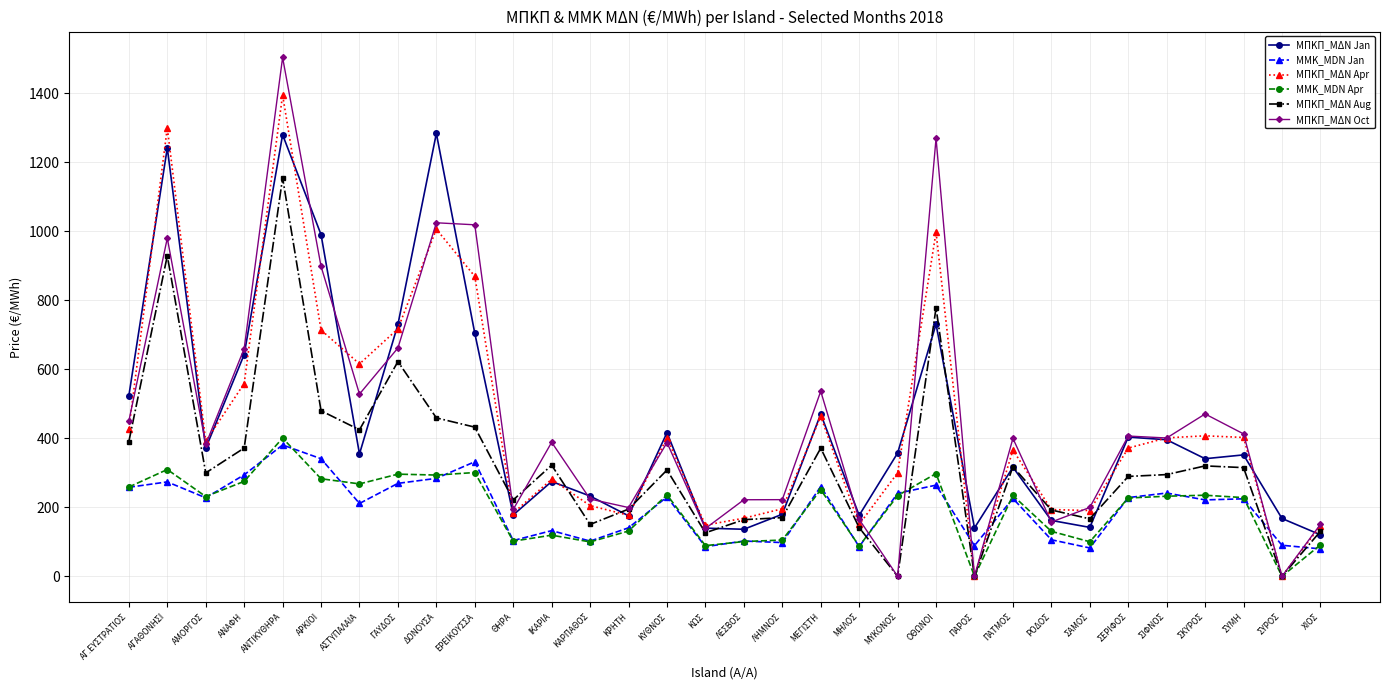

Which label corresponds to the largest value in the chart?

ΑΝΤΙΚΥΘΗΡΑ